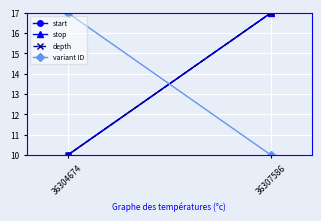

How many start values are between 10 and 17?

2